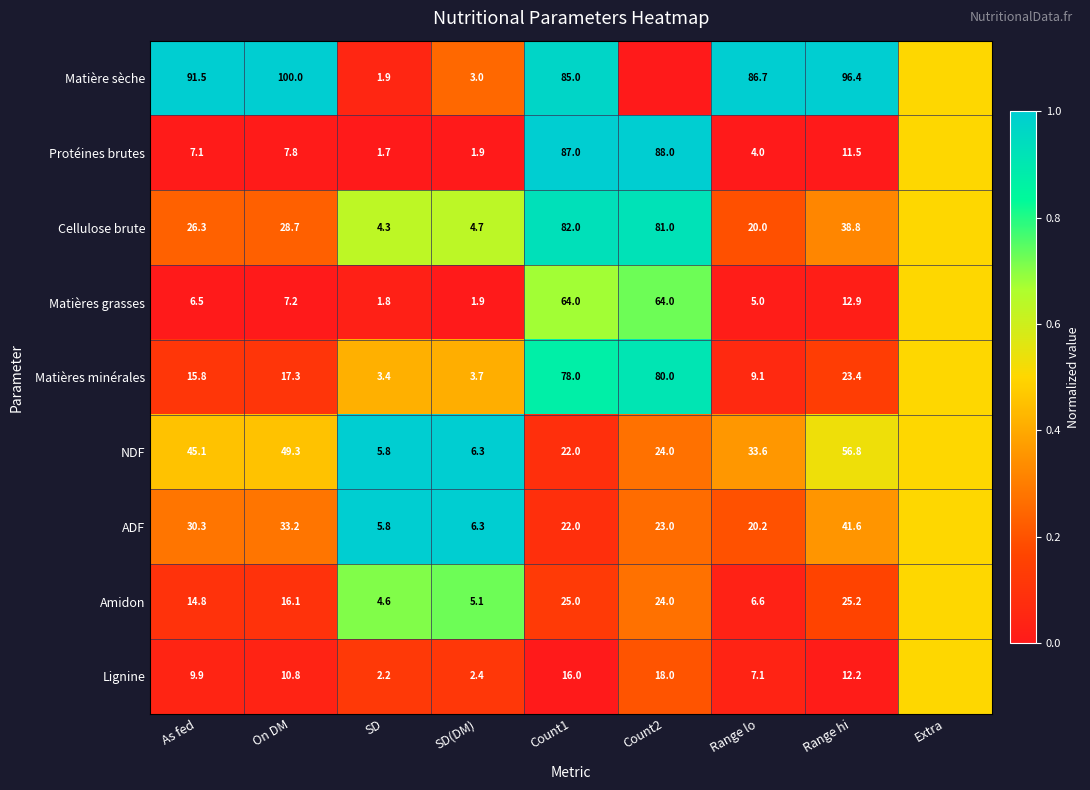

What is the difference between the highest and lowest values at Range hi?

84.9